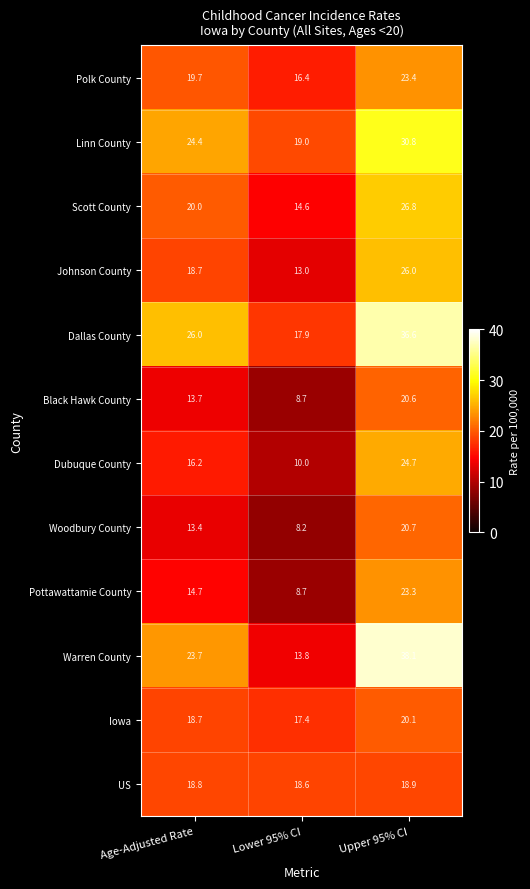

How many series are shown in this chart?

12